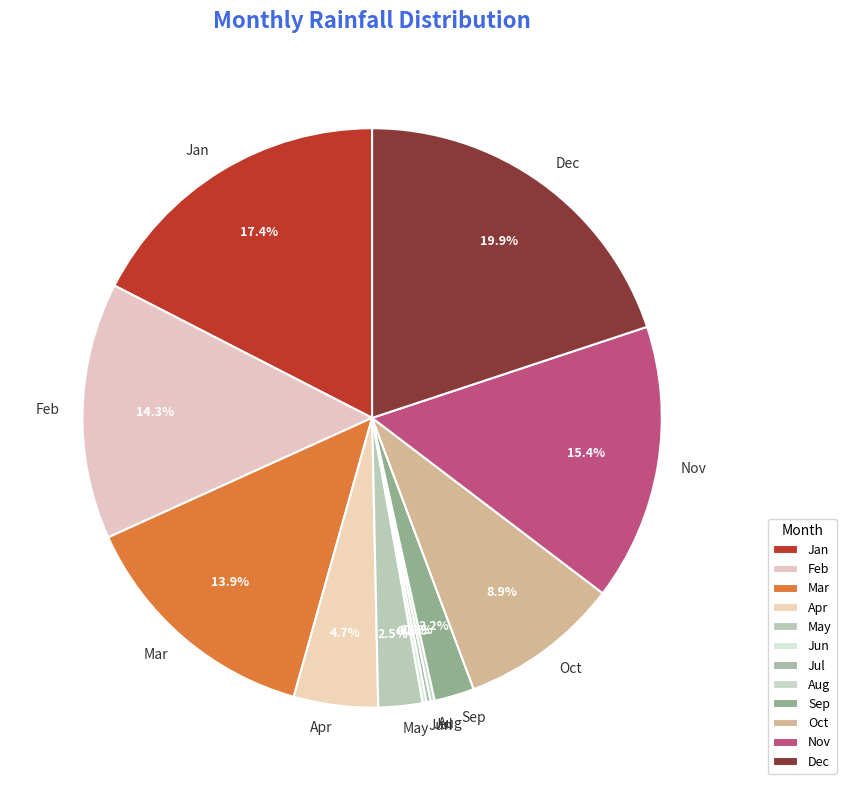

True or false: Nov accounts for 15% of the total.

True